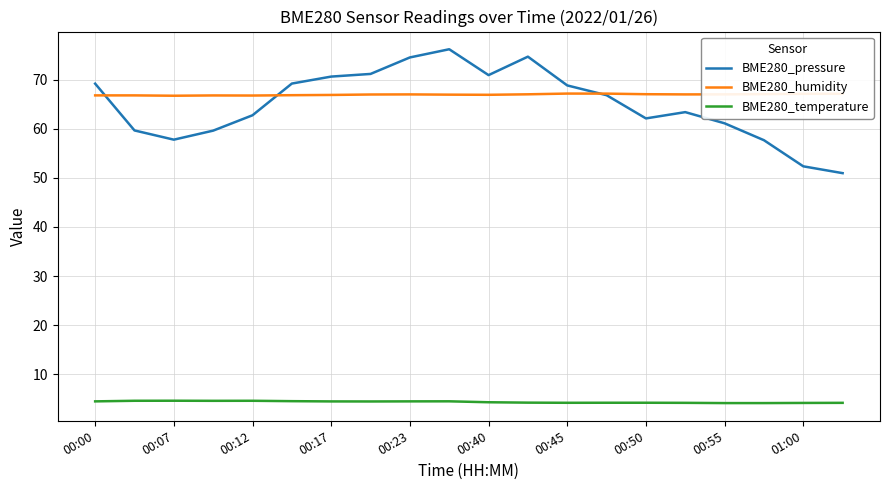

What is the greatest value displayed?

76.2